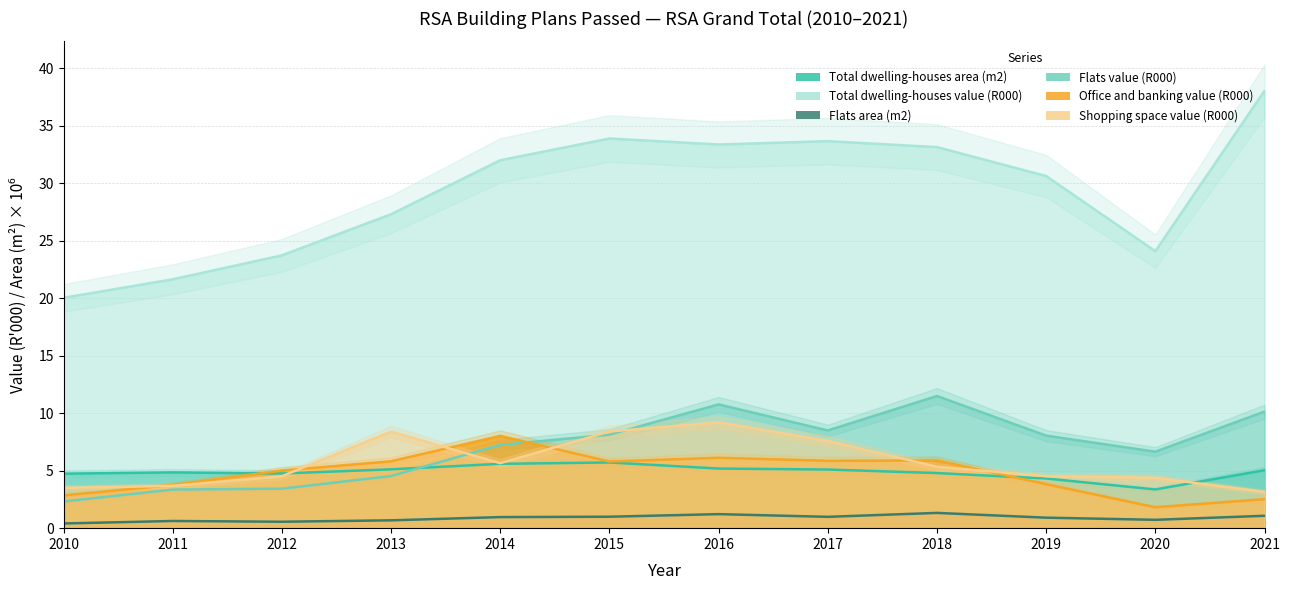

True or false: Flats value (R000) and Flats area (m2) intersect in this chart.

False